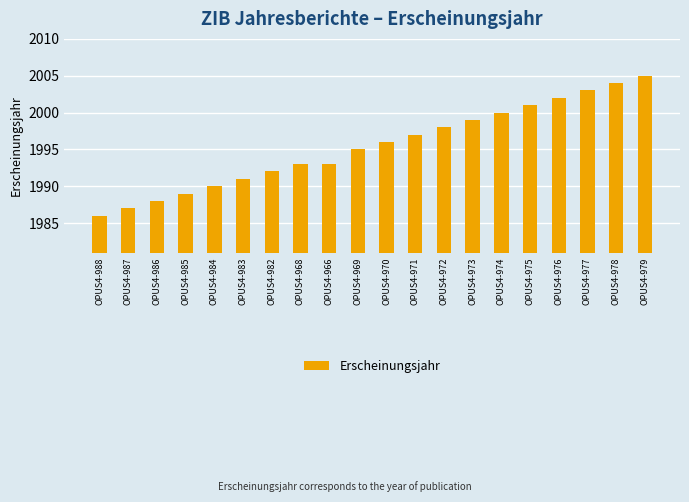

The value at OPUS4-984 is 1990. True or false?

True